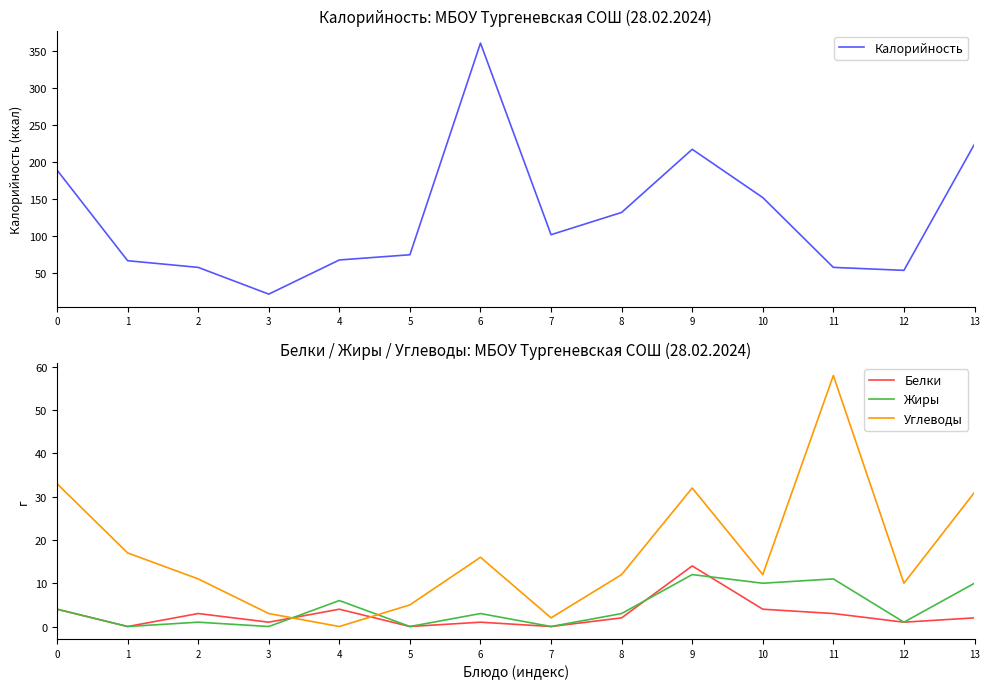

Is the value of Калорийность at 10 greater than the value of Белки at 9?

Yes